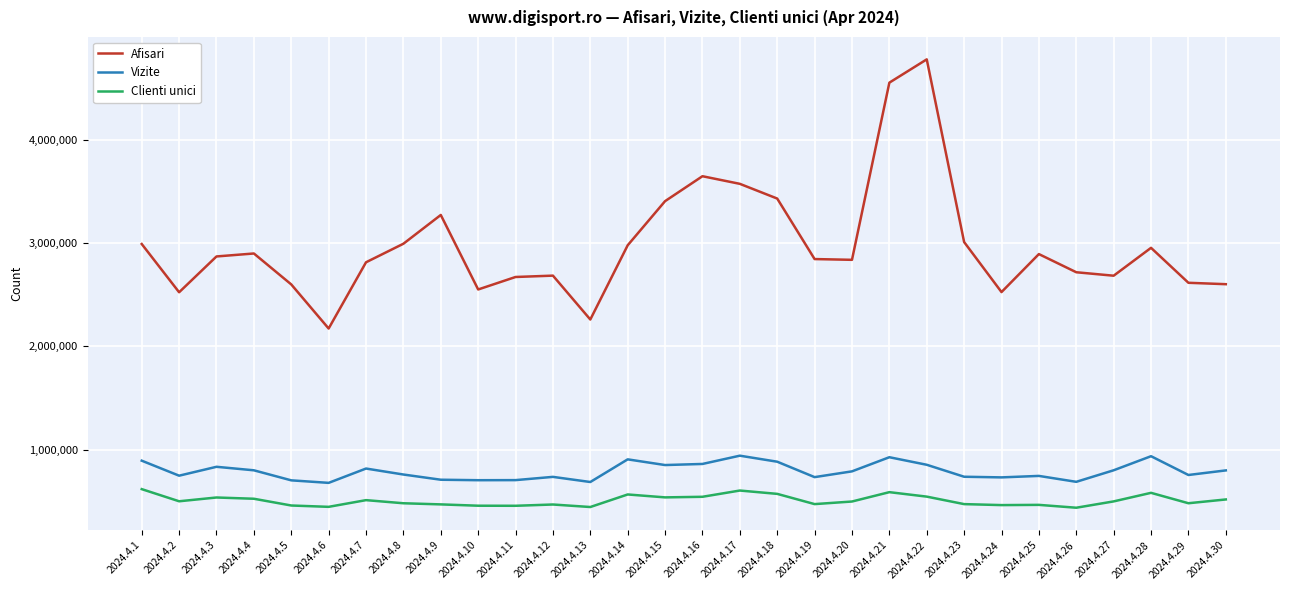

Read the Vizite value at 2024.4.30.

799996